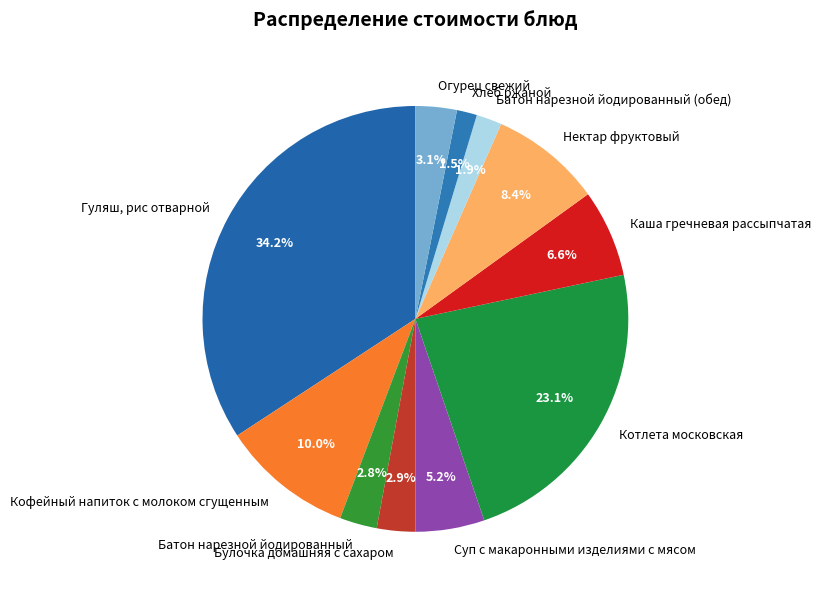

Count the number of slices in the pie.

11